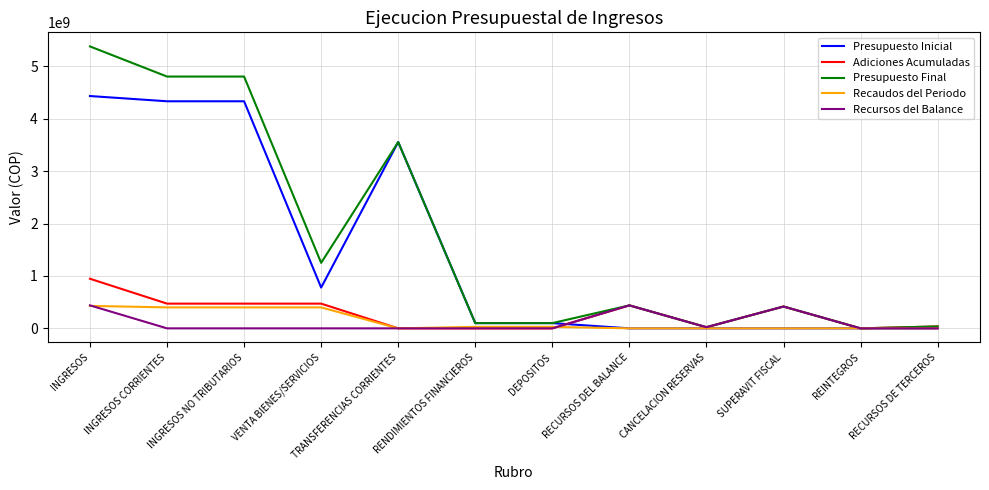

Is it true that Adiciones Acumuladas equals 0 at DEPOSITOS?

True